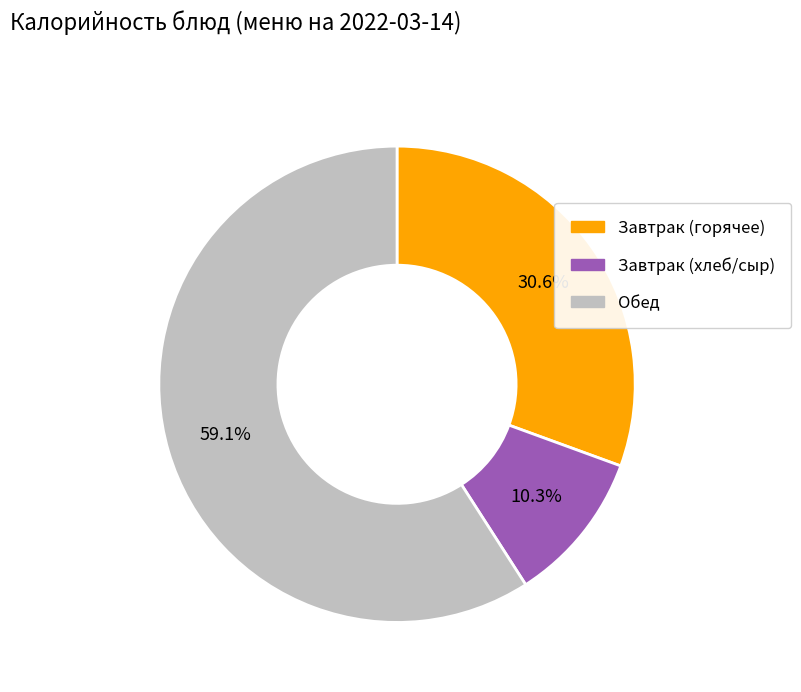

Does any single category account for the majority?

Yes